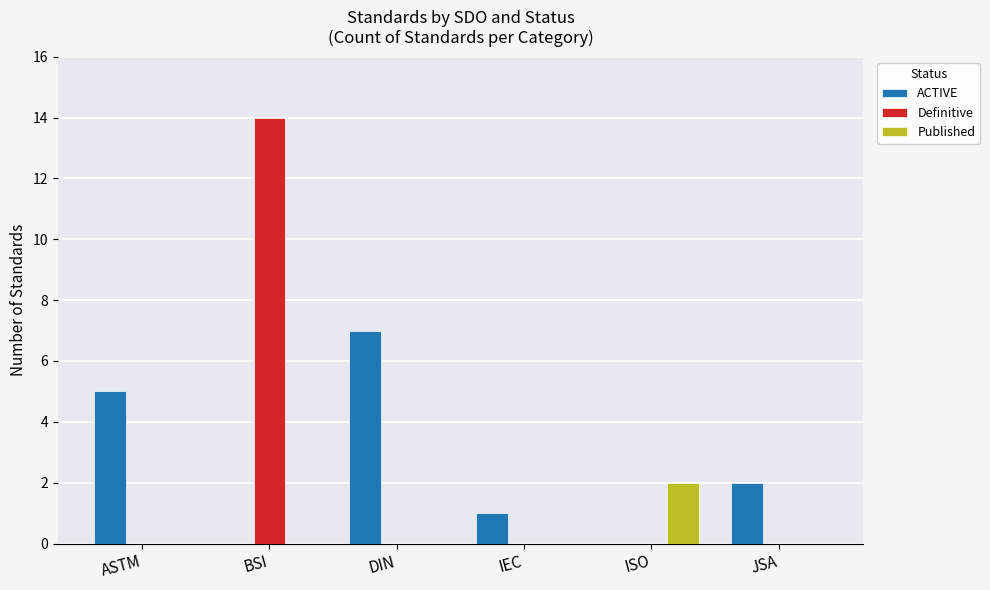

What is the sum of all Definitive values?

14